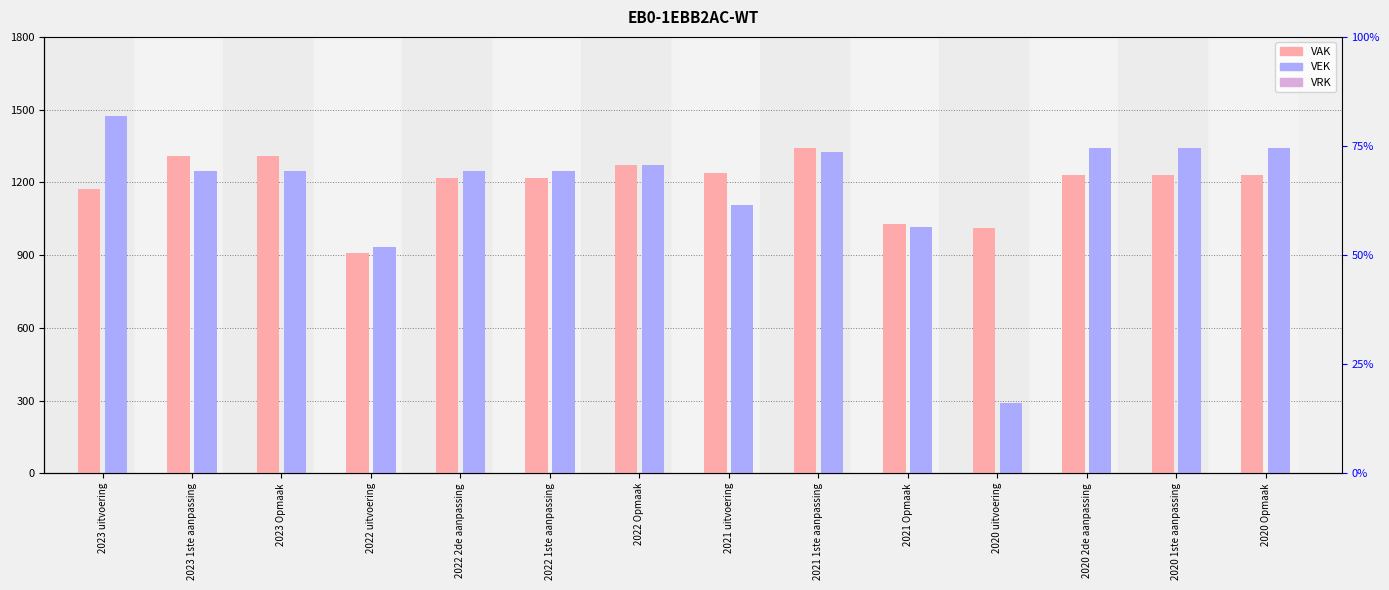

Which series has the widest spread of values?

VEK